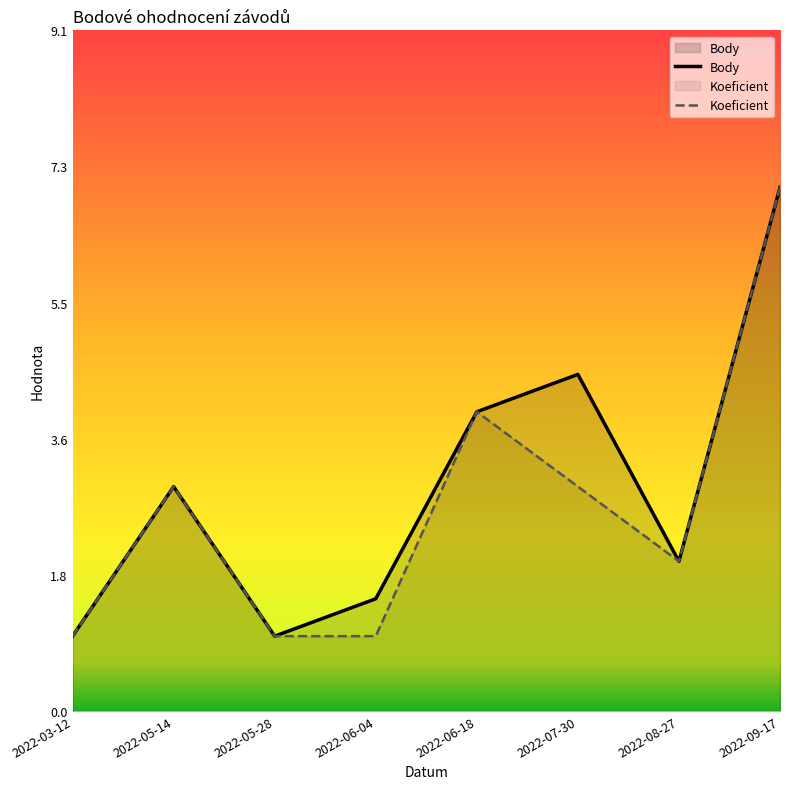

True or false: Koeficient and Body intersect in this chart.

False